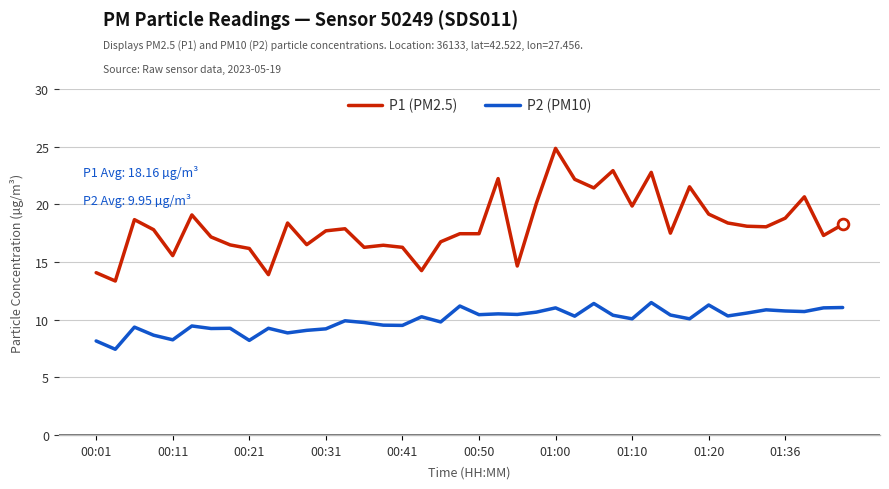

Which series has the largest total across all categories?

P1 (PM2.5)